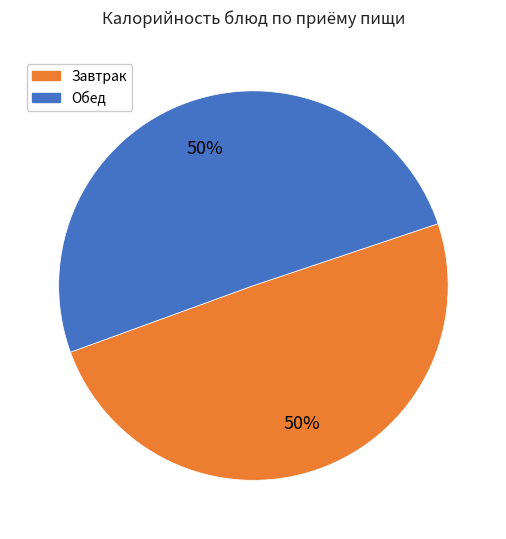

How many slices are in this pie chart?

2